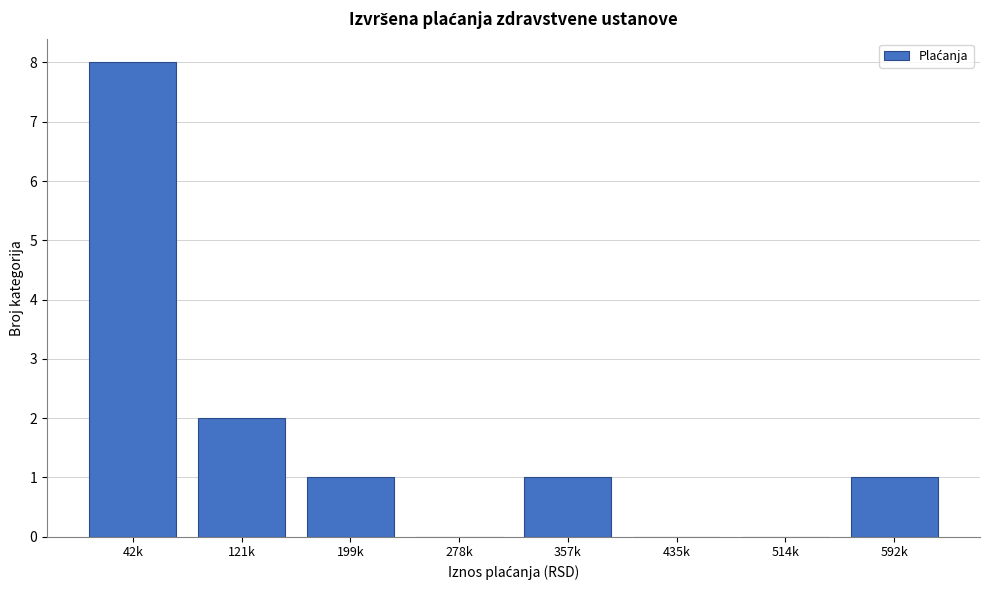

Reading left to right, what are all the values shown in this chart?

42k=8	121k=2	199k=1	278k=0	357k=1	435k=0	514k=0	592k=1